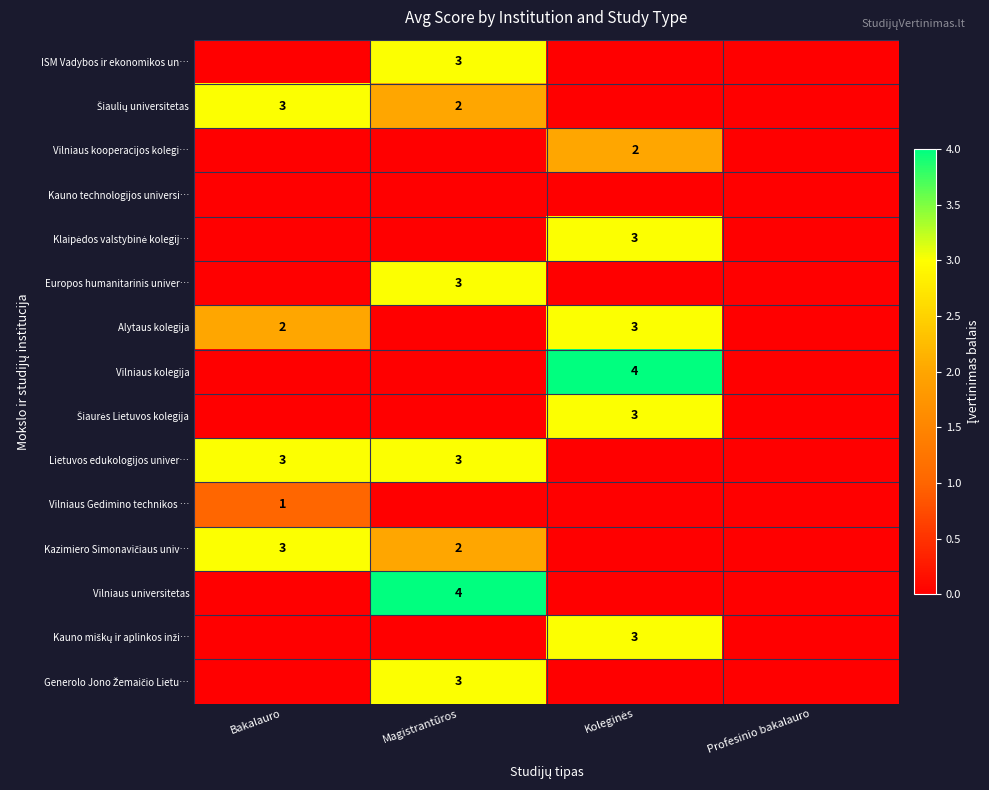

The value of Lietuvos edukologijos univer… at Bakalauro is 3. True or false?

True